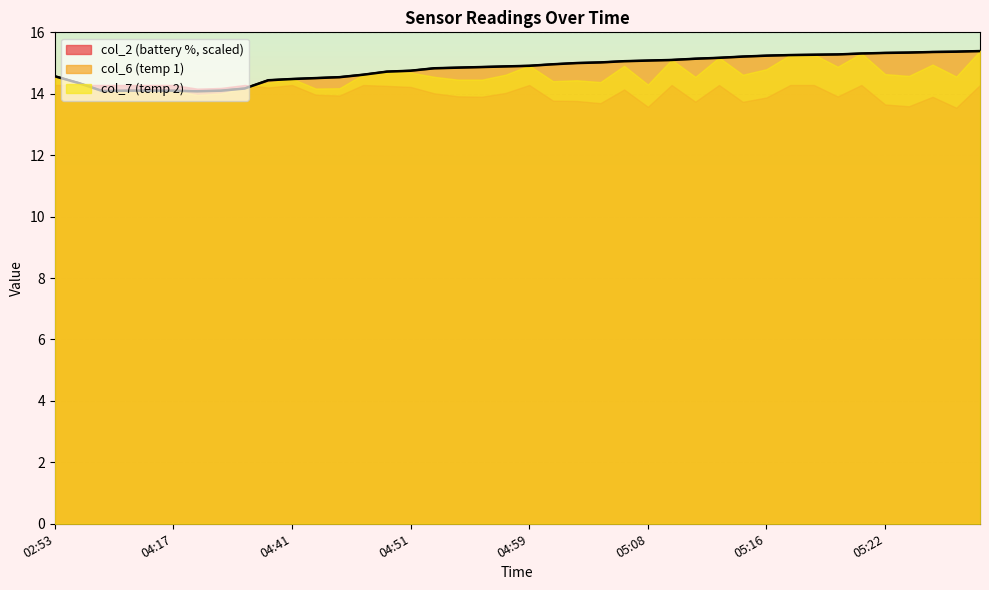

What is the ratio of the value at 15 to the value at 36?

1.0